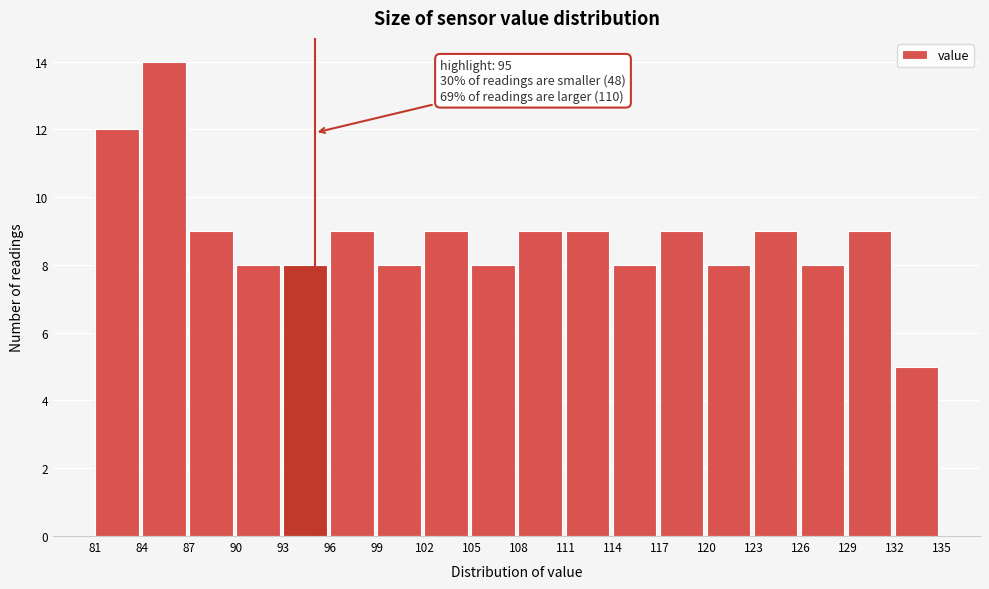

Which range on the x-axis has the tallest bar?

84 to 87